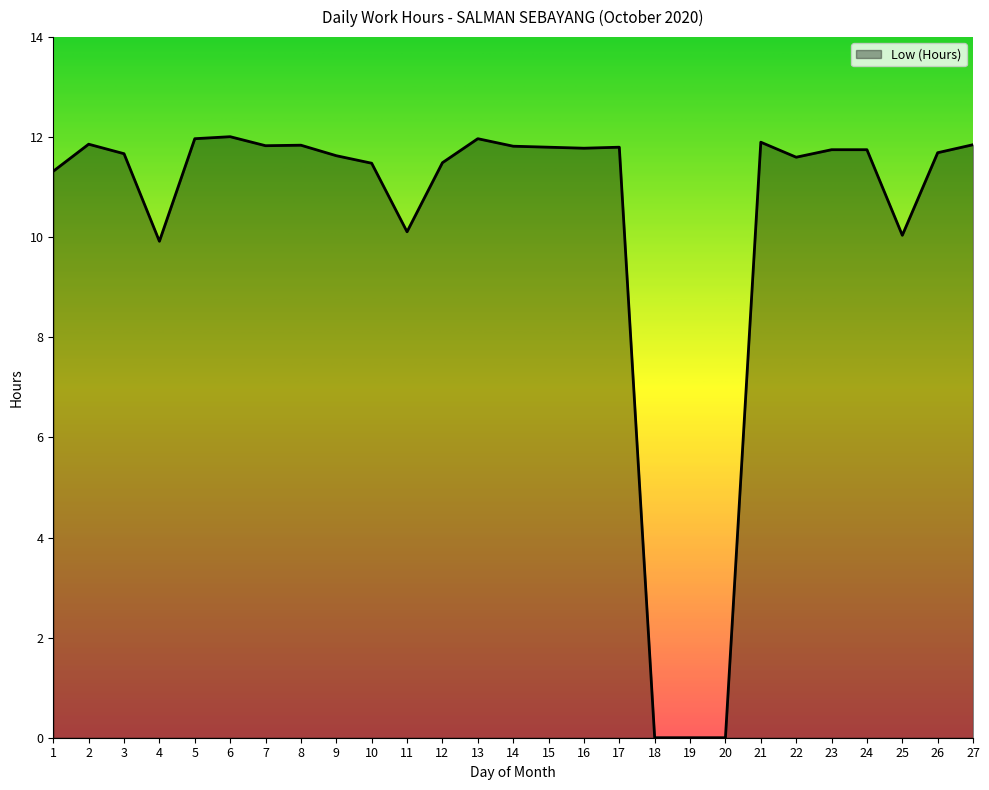

What is the difference between the maximum and minimum values?

12.0